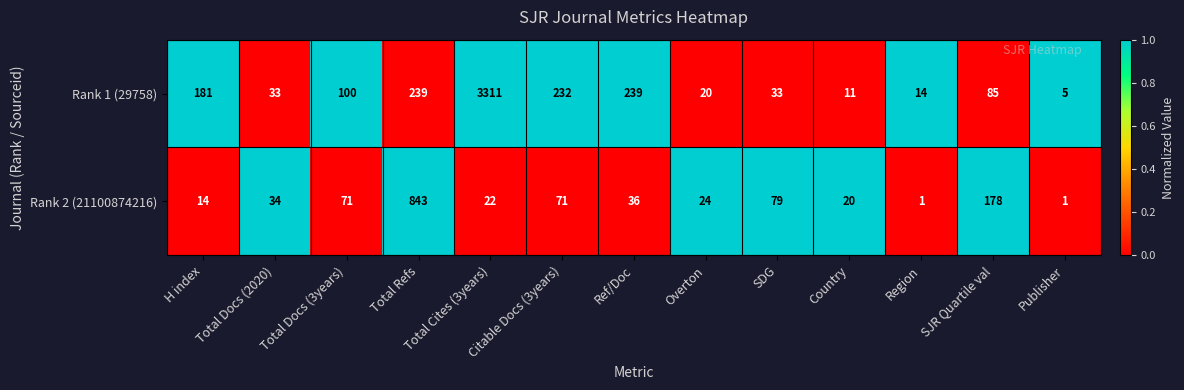

Between Citable Docs (3years) and Overton, which series saw the biggest shift?

Rank 1 (29758)